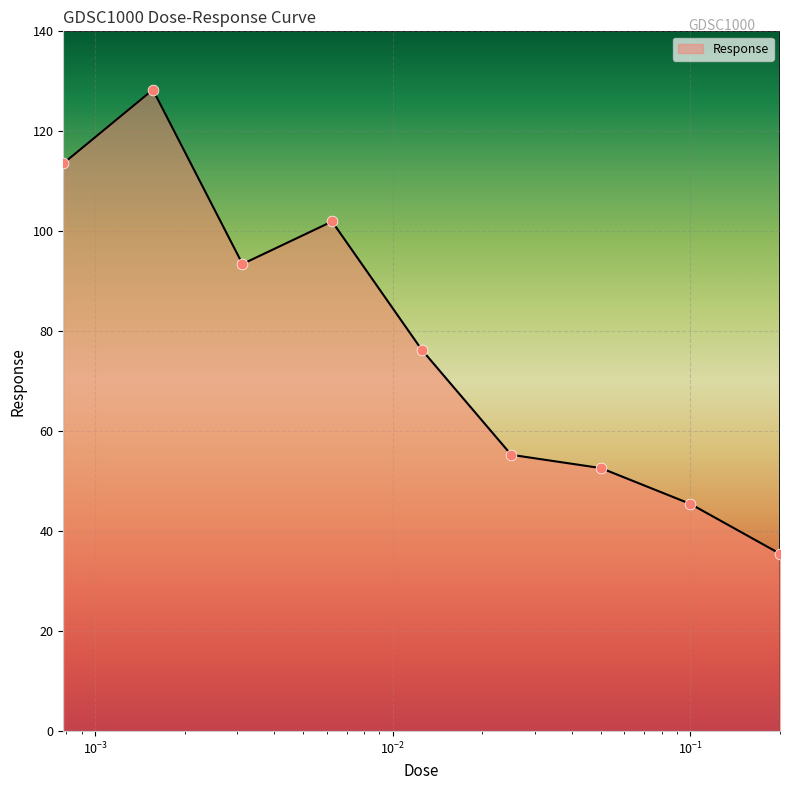

What is the difference between the maximum and minimum values?

92.8